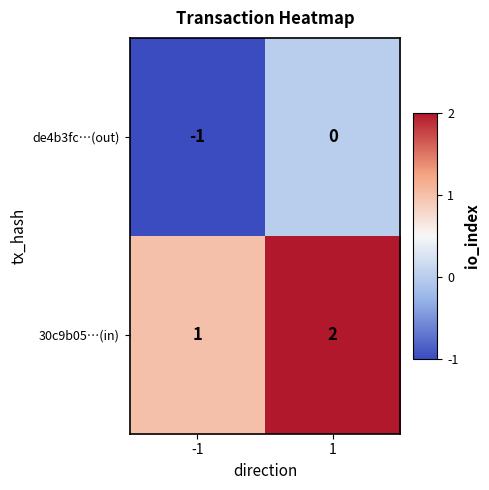

Reading right to left, extract all data points from this chart.

de4b3fc…(out): 0	-1
30c9b05…(in): 2	1